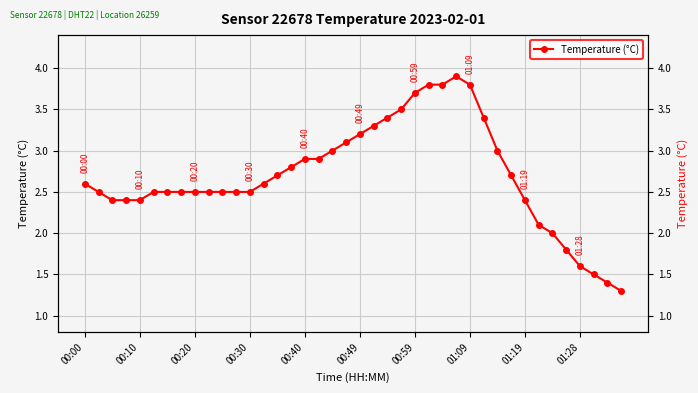

How many values are below 2?

5